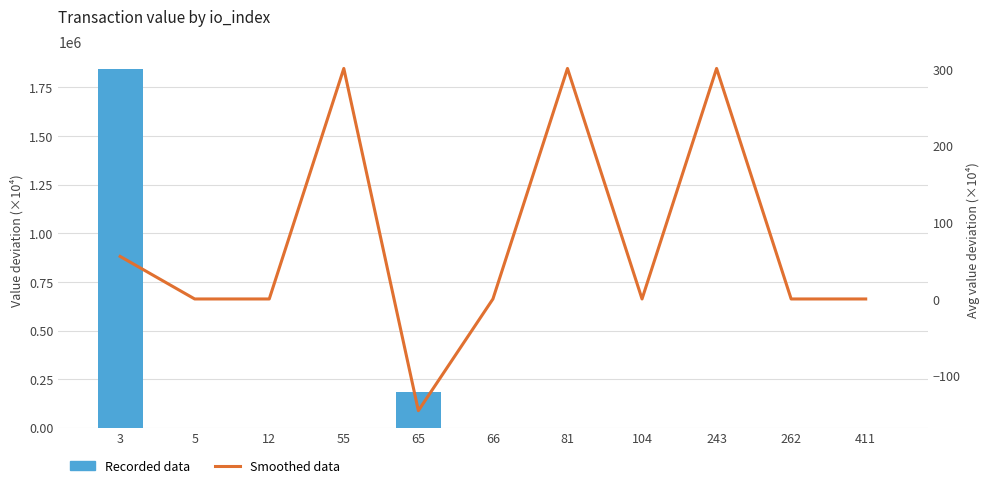

List the series in order of their overall mean, highest first.

Recorded data, Smoothed data